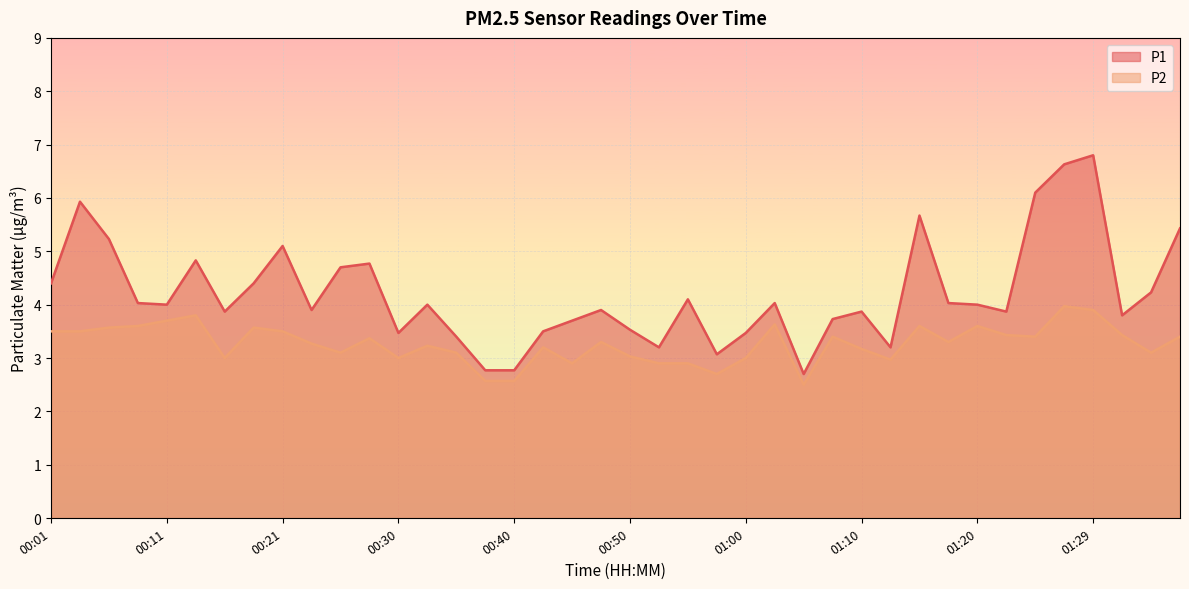

What is the minimum value shown in the chart?

2.5